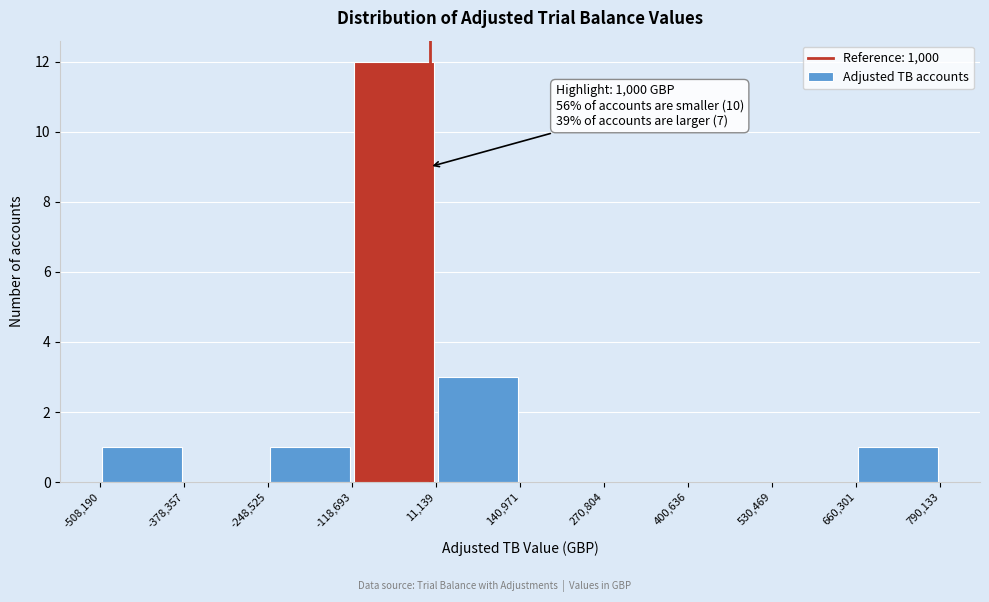

Which range on the x-axis has the tallest bar?

-118,693 to 11,139